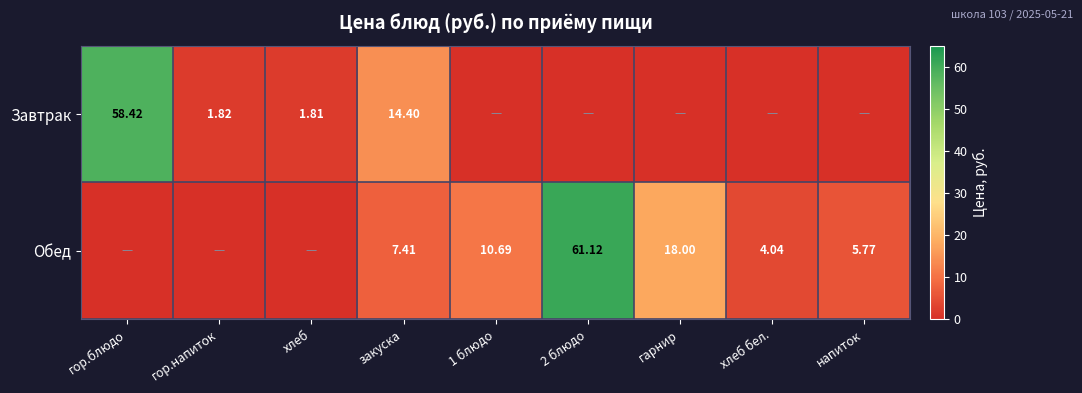

What is the spread (max minus min) of values at хлеб?

1.8